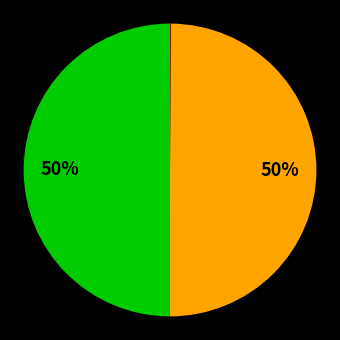

To the nearest percent, what is the difference between the largest and smallest slice percentages?

50%